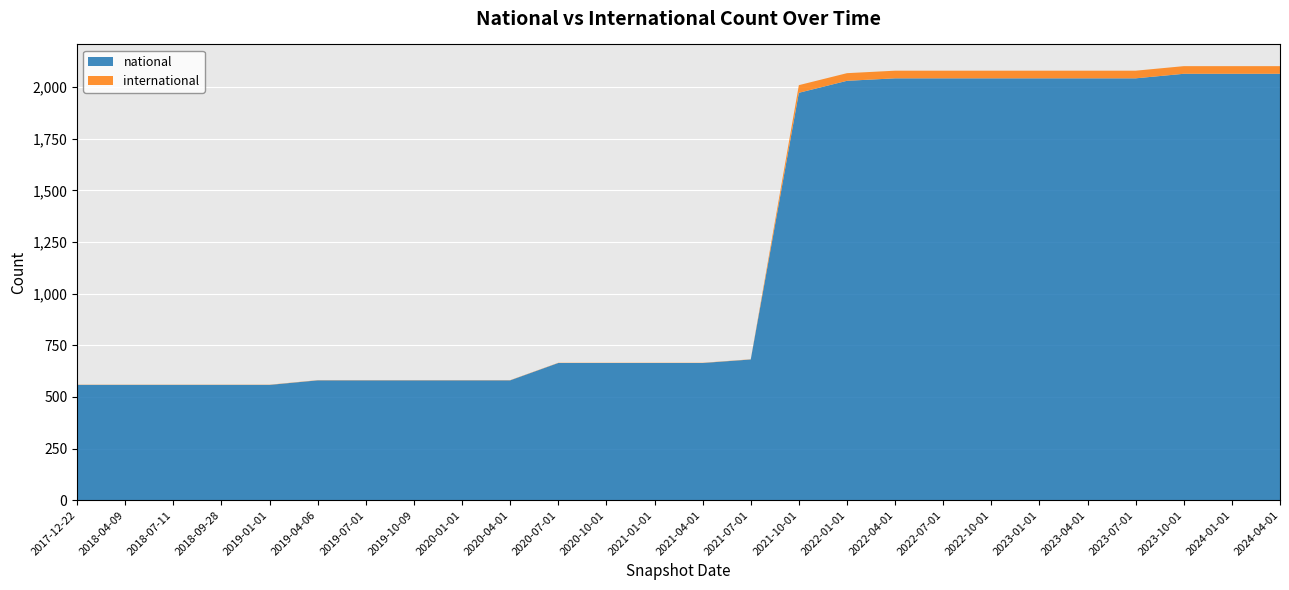

Reading left to right, list all the values displayed in this chart.

national: 2017-12-22=558	2018-04-09=558	2018-07-11=558	2018-09-28=558	2019-01-01=558	2019-04-06=580	2019-07-01=580	2019-10-09=580	2020-01-01=580	2020-04-01=580	2020-07-01=664	2020-10-01=664	2021-01-01=664	2021-04-01=664	2021-07-01=681	2021-10-01=1972	2022-01-01=2030	2022-04-01=2042	2022-07-01=2042	2022-10-01=2042	2023-01-01=2042	2023-04-01=2042	2023-07-01=2042	2023-10-01=2064	2024-01-01=2064	2024-04-01=2064
international: 2017-12-22=1	2018-04-09=1	2018-07-11=1	2018-09-28=1	2019-01-01=1	2019-04-06=1	2019-07-01=1	2019-10-09=1	2020-01-01=1	2020-04-01=1	2020-07-01=1	2020-10-01=1	2021-01-01=1	2021-04-01=1	2021-07-01=1	2021-10-01=37	2022-01-01=37	2022-04-01=37	2022-07-01=37	2022-10-01=37	2023-01-01=37	2023-04-01=37	2023-07-01=37	2023-10-01=37	2024-01-01=37	2024-04-01=37